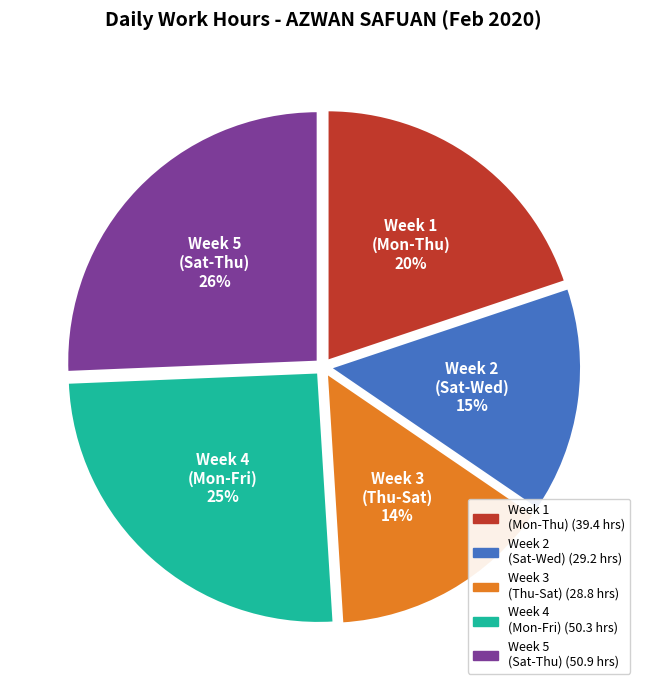

Approximately how many times larger is the value at Week 4 (Mon-Fri) compared to Week 2 (Sat-Wed)?

1.7